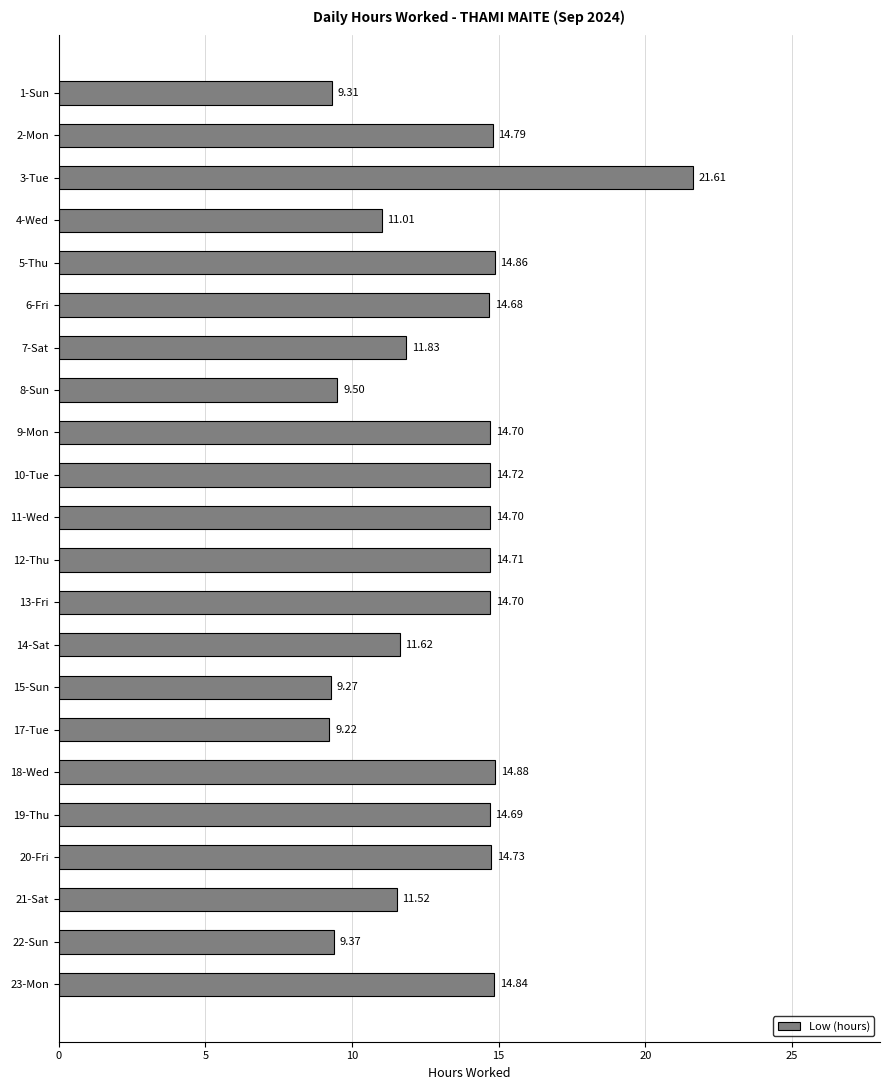

What is the average value?

13.2